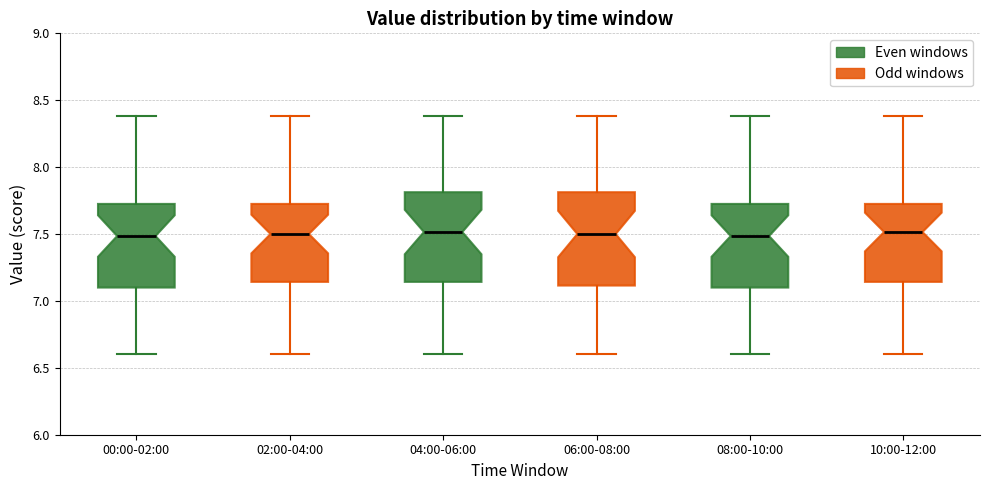

Reading left to right, read every box against the y-axis: the position of its median line, the range the box covers, and the ends of its whiskers. The values are not printed on the chart, so give them approximately, as read against the axis.

00:00-02:00: median 7.50, box 7.10 to 7.75, whiskers 6.60 to 8.40
02:00-04:00: median 7.50, box 7.15 to 7.75, whiskers 6.60 to 8.40
04:00-06:00: median 7.50, box 7.15 to 7.80, whiskers 6.60 to 8.40
06:00-08:00: median 7.50, box 7.10 to 7.80, whiskers 6.60 to 8.40
08:00-10:00: median 7.50, box 7.10 to 7.75, whiskers 6.60 to 8.40
10:00-12:00: median 7.50, box 7.15 to 7.75, whiskers 6.60 to 8.40